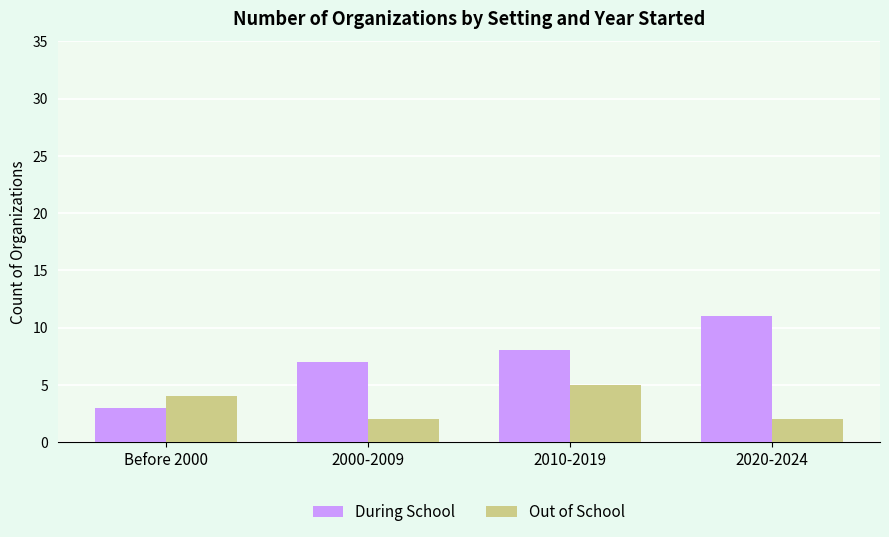

What is the value of the Out of School bar at the 1st from the left?

4